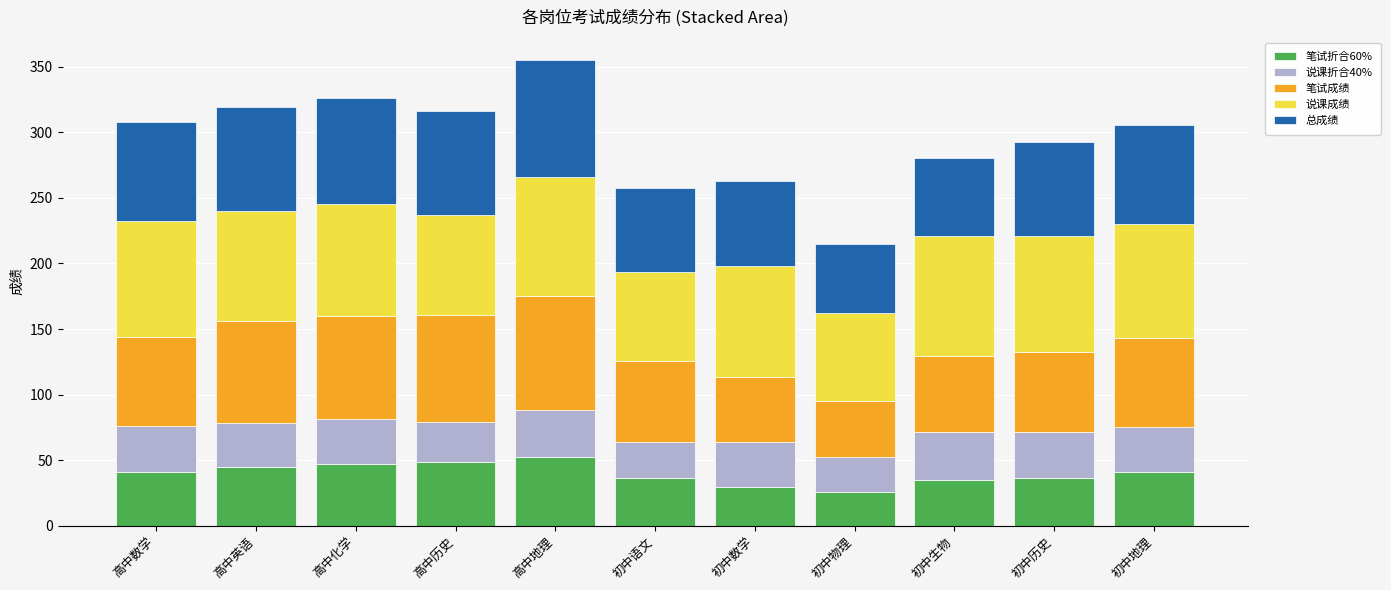

True or false: 笔试折合60% has a value of 40.8 at 高中数学.

True